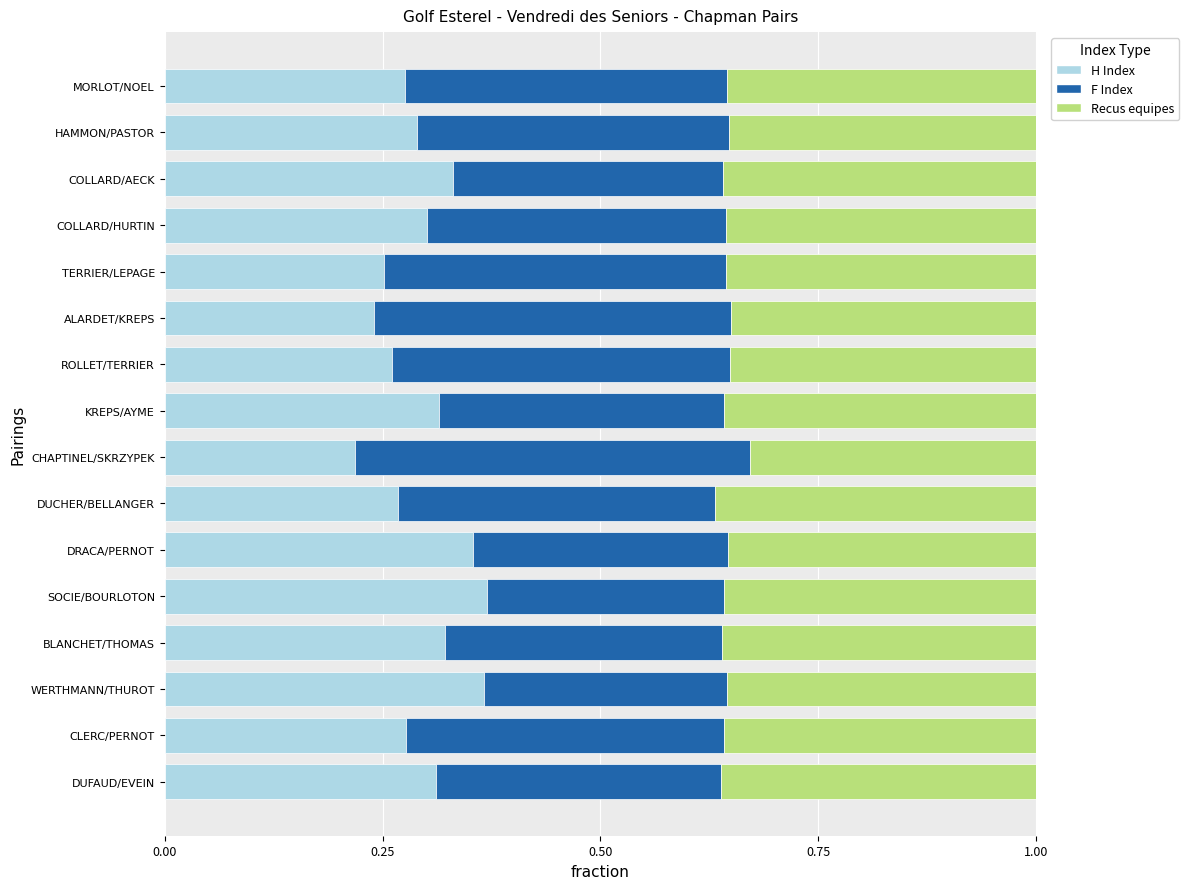

The value of H Index at WERTHMANN/THUROT is 0.4. True or false?

True